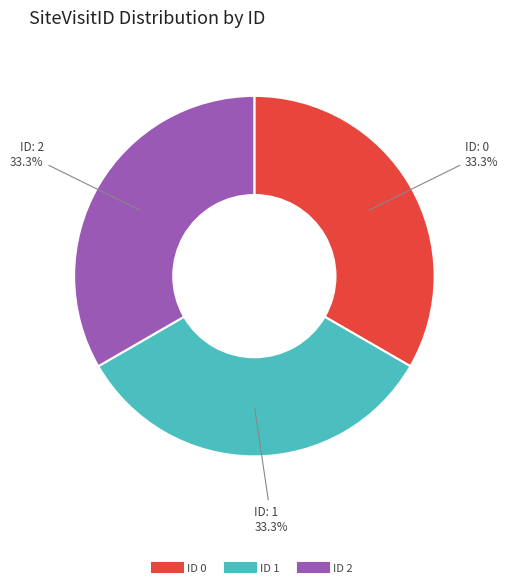

Is there a majority slice in this chart?

No